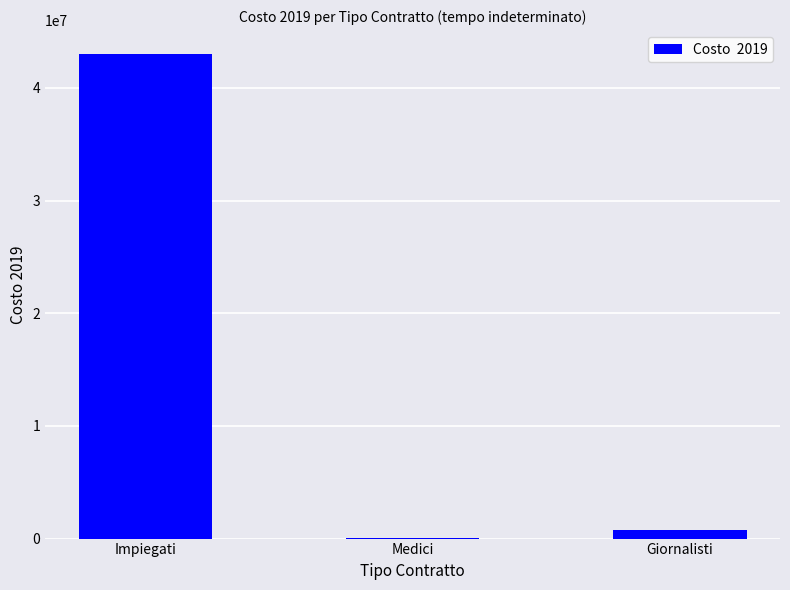

What is the maximum value shown in the chart?

42978835.0